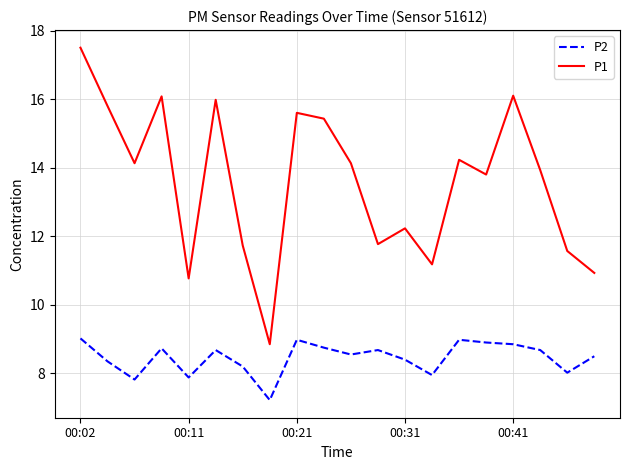

Which series has the largest total across all categories?

P1